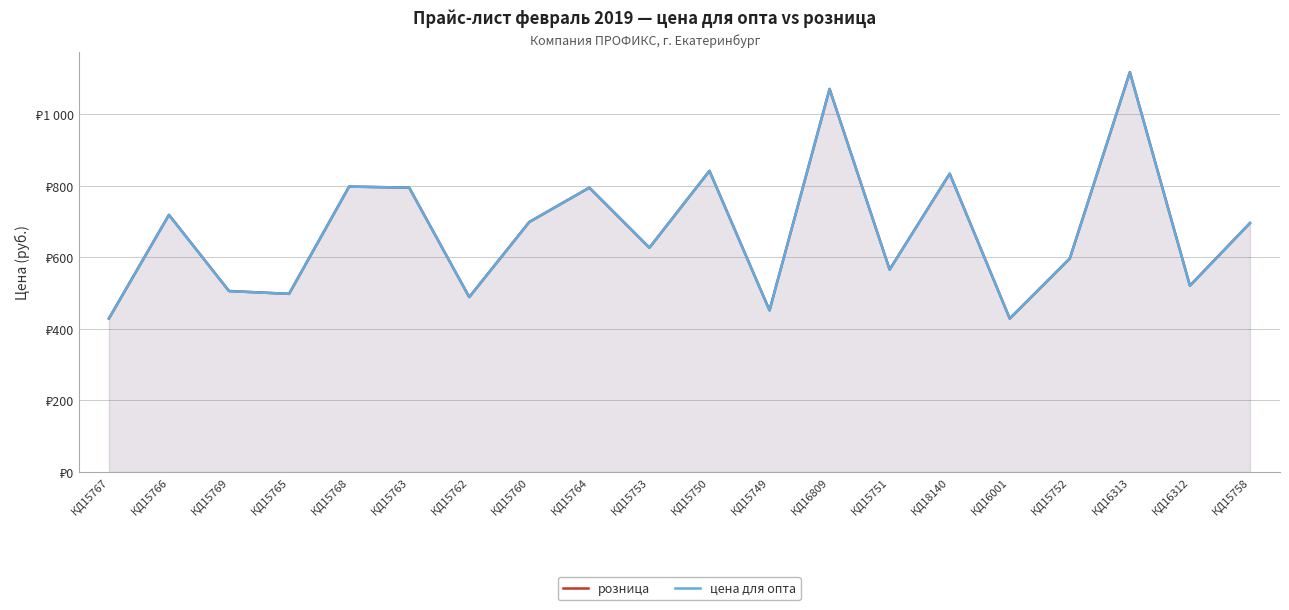

What is the value of the розница point at the 6th from the left?

795.0